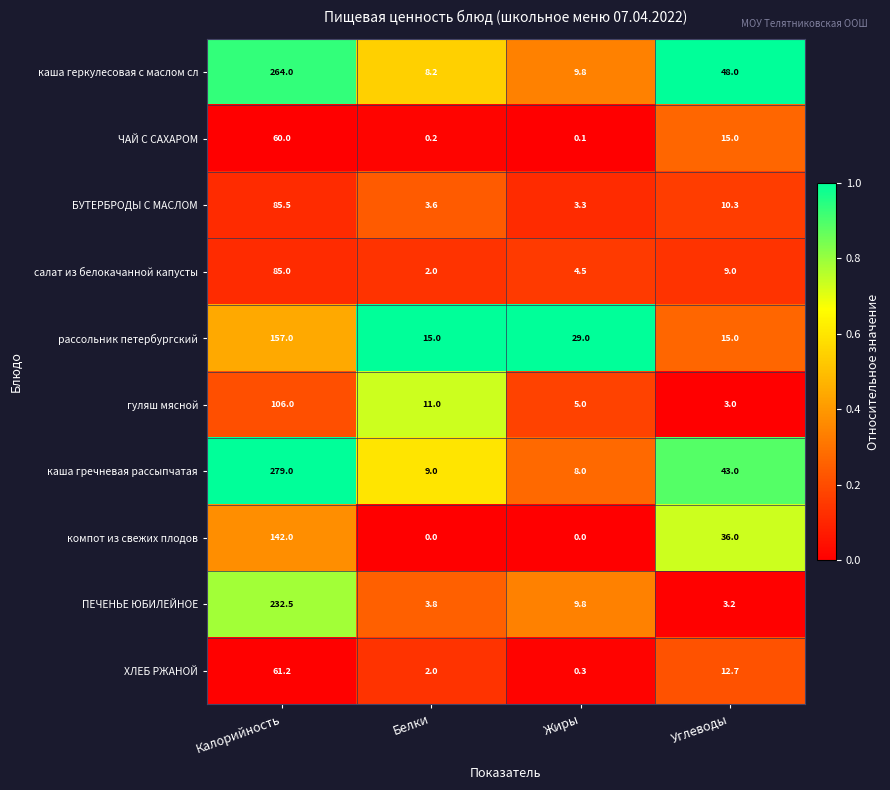

At which label is ПЕЧЕНЬЕ ЮБИЛЕЙНОЕ closest to 117?

Жиры